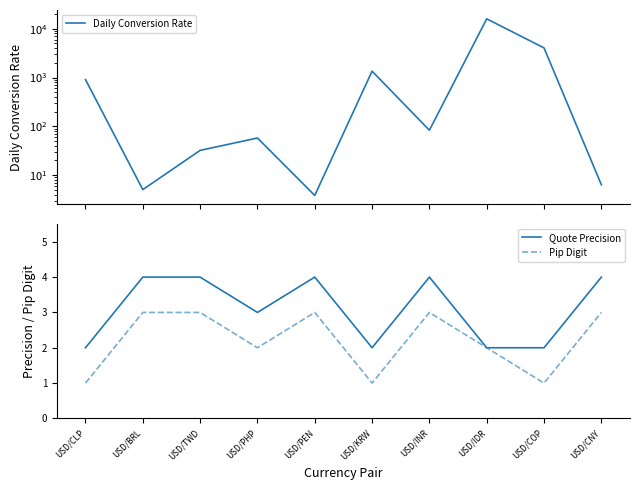

What is the greatest value displayed?

15981.2